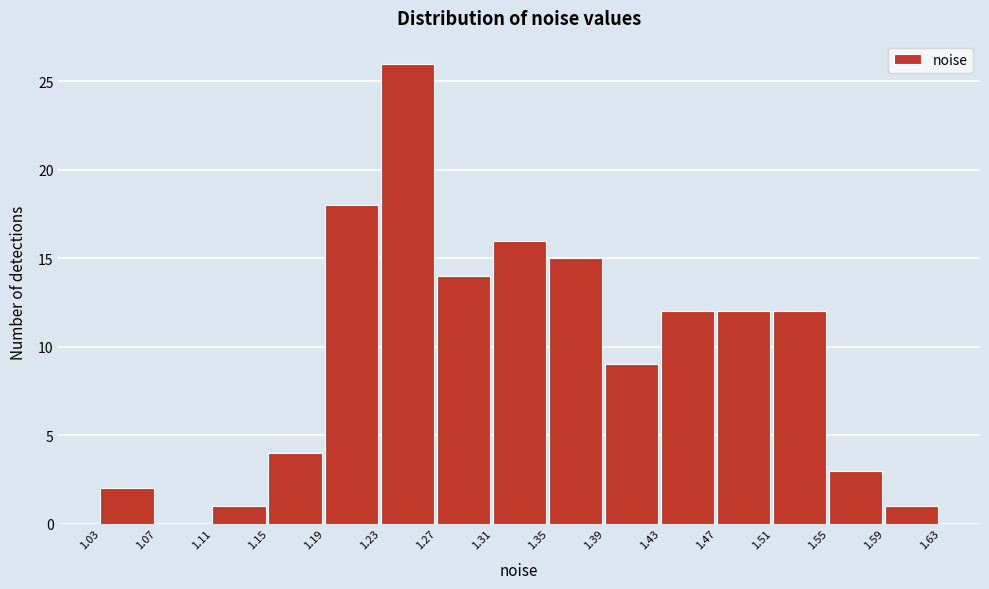

Reading left to right, transcribe this chart: for each bar, give the range it covers on the x-axis and its height. The values are not printed on the chart, so give them approximately, as read against the axis.

1.03 to 1.07: 2
1.07 to 1.11: 0
1.11 to 1.15: 1
1.15 to 1.19: 4
1.19 to 1.23: 18
1.23 to 1.27: 26
1.27 to 1.31: 14
1.31 to 1.35: 16
1.35 to 1.39: 15
1.39 to 1.43: 9
1.43 to 1.47: 12
1.47 to 1.51: 12
1.51 to 1.55: 12
1.55 to 1.59: 3
1.59 to 1.63: 1